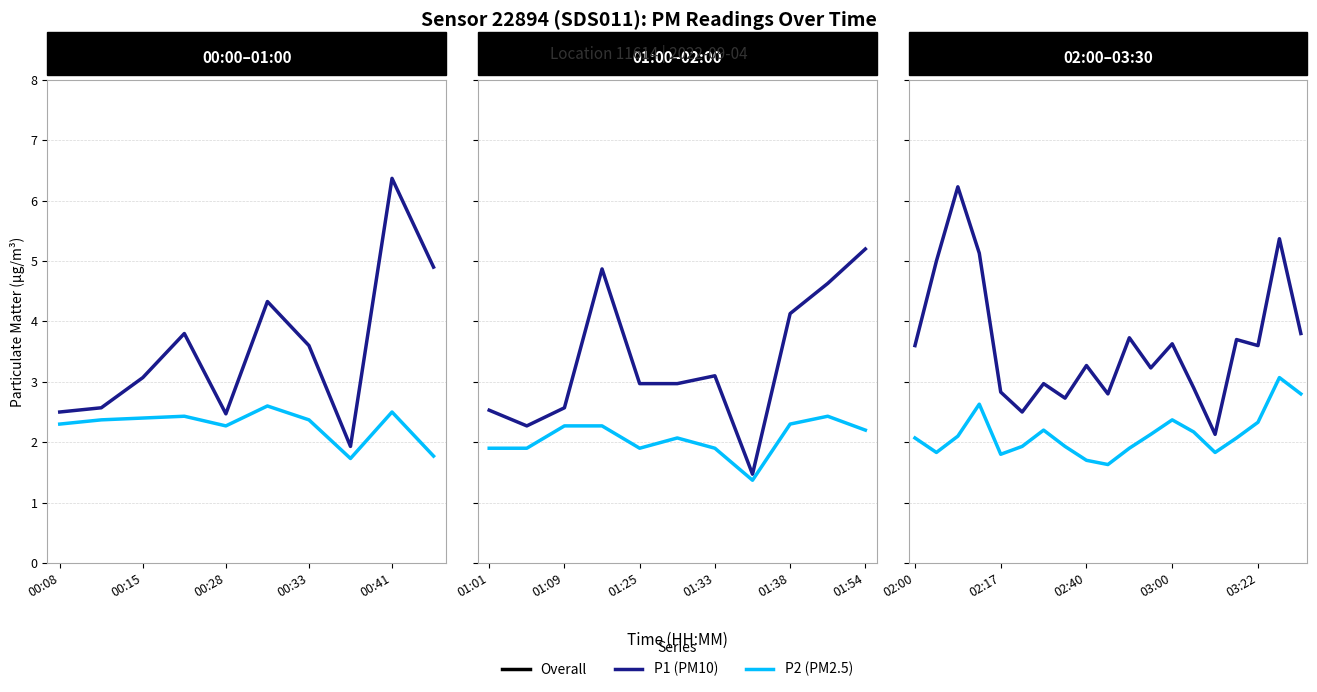

True or false: P2 has a value of 0.5 at 00:28.

False